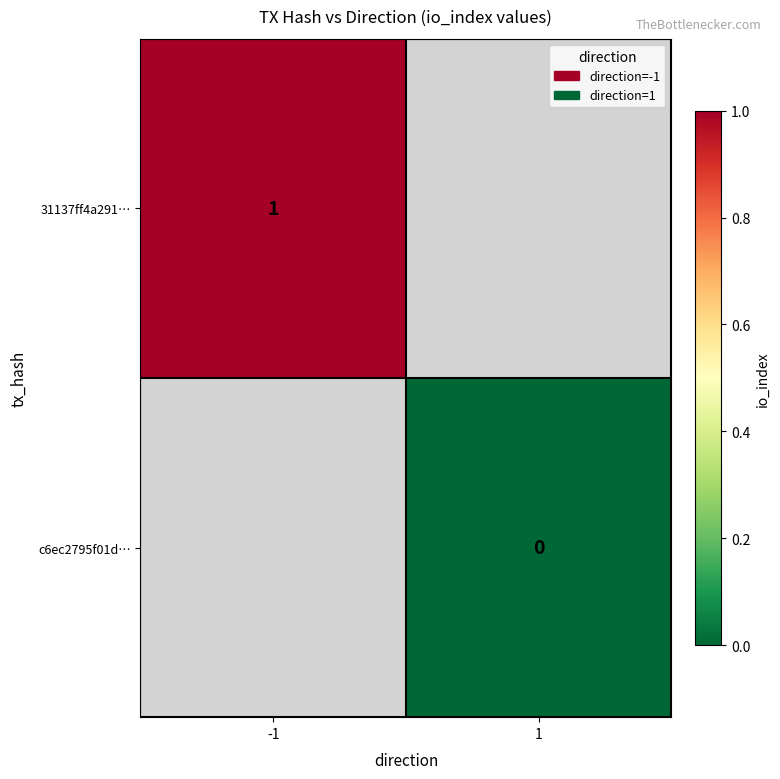

Is it true that 31137ff4a291… equals 1 at -1?

True